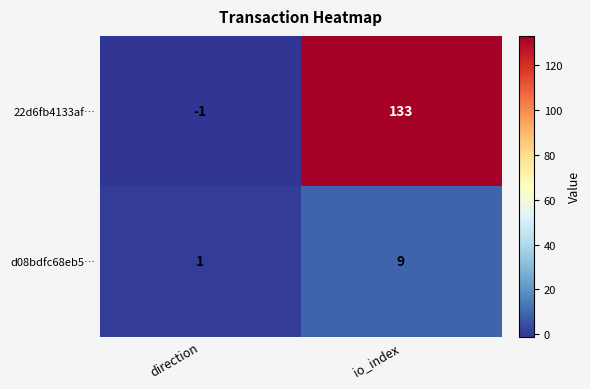

How many categories are shown in the chart?

2